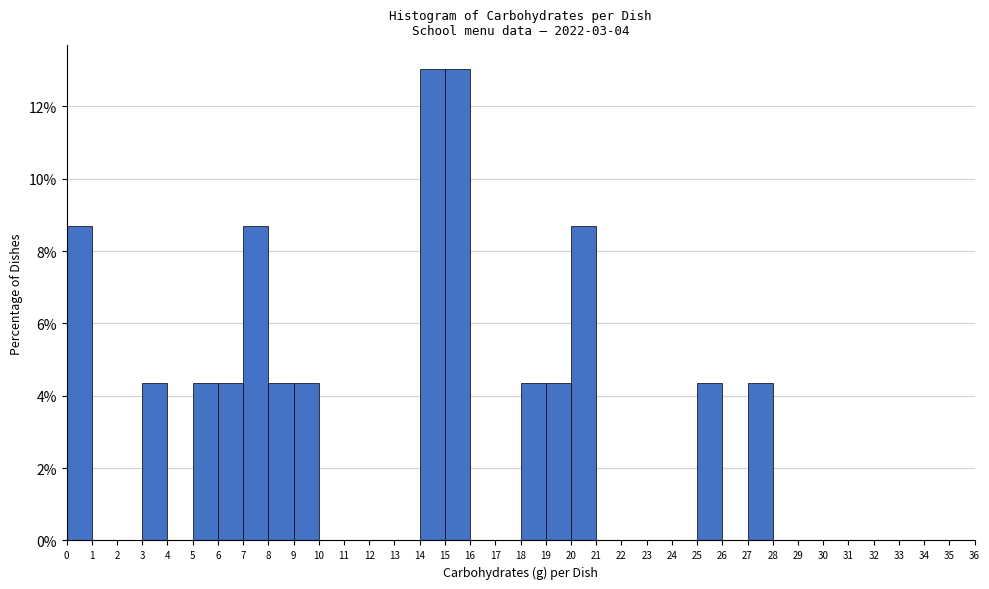

How tall is the bar that spans 25 to 26 on the x-axis? The values are not printed on the chart, so give them approximately, as read against the axis.

4.4